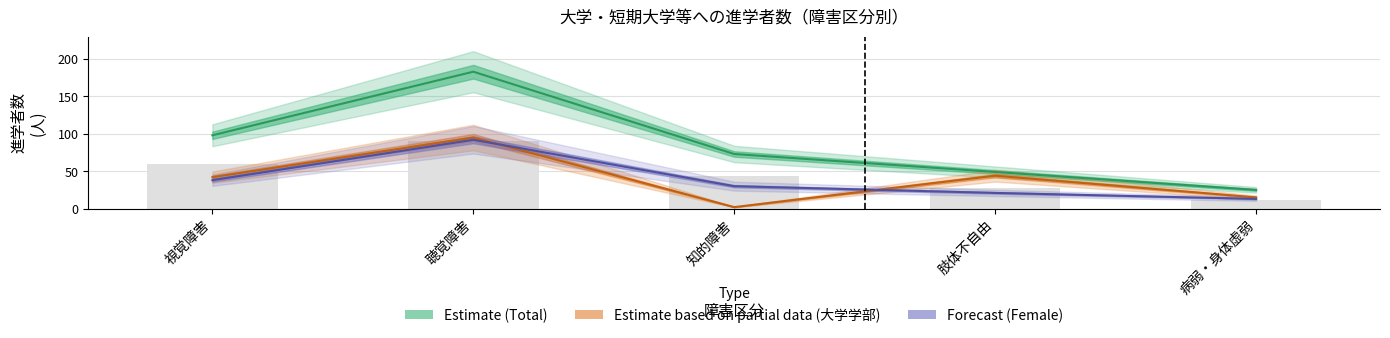

What position from the right is 肢体不自由?

2